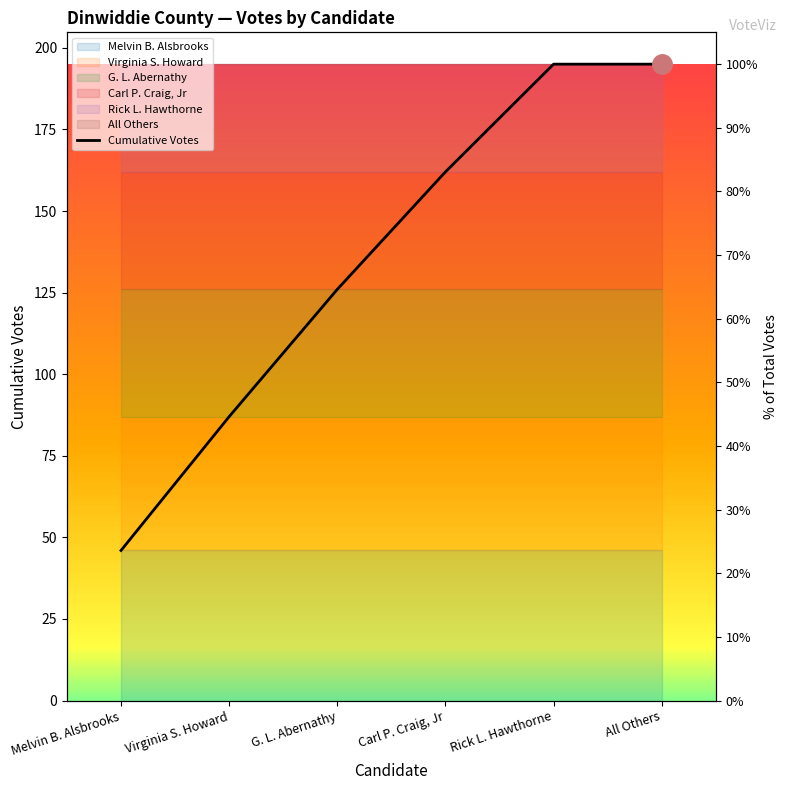

Reading left to right, extract all data points from this chart.

Melvin B. Alsbrooks=46	Virginia S. Howard=87	G. L. Abernathy=126	Carl P. Craig, Jr=162	Rick L. Hawthorne=195	All Others=195